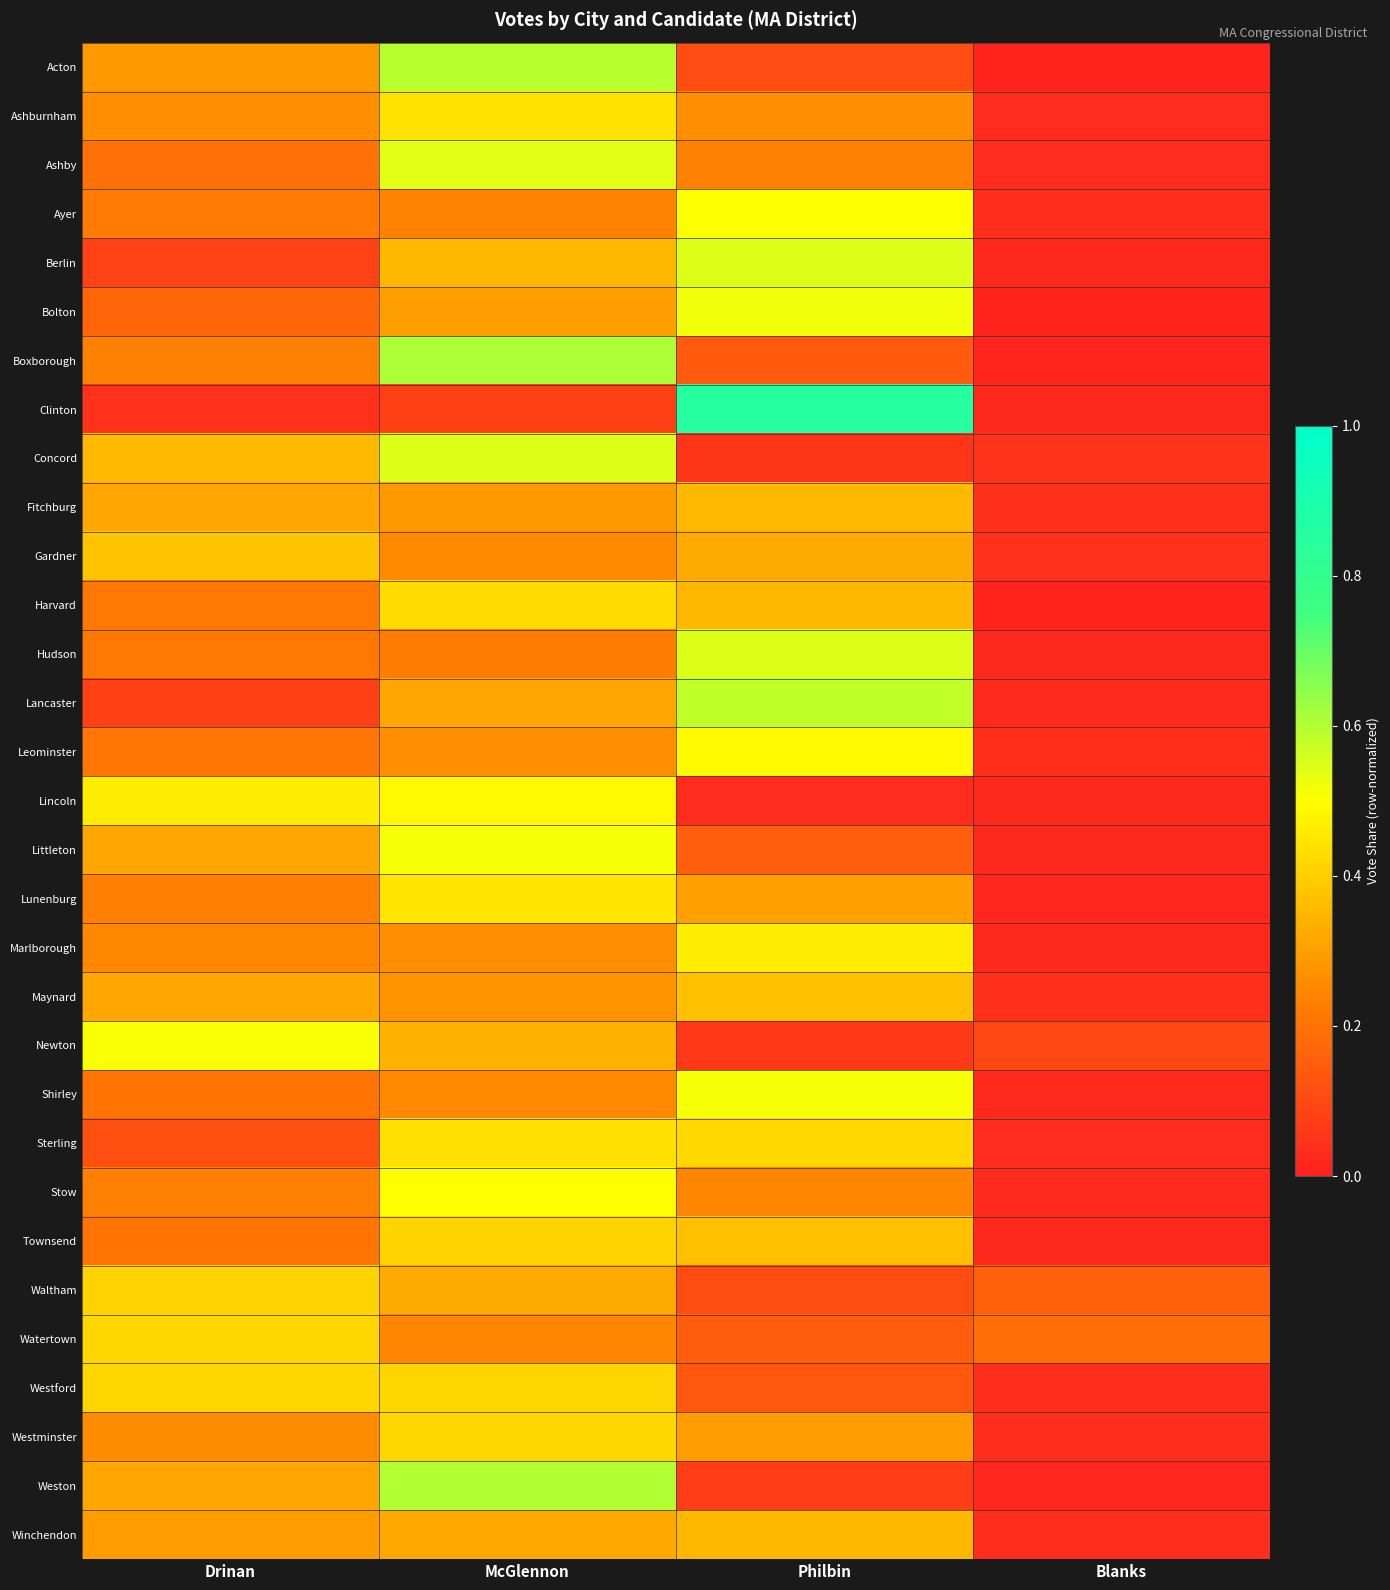

Reading left to right, list all the values displayed in this chart.

Acton: Drinan=0.3	McGlennon=0.6	Philbin=0.1	Blanks=0.0
Ashburnham: Drinan=0.3	McGlennon=0.4	Philbin=0.3	Blanks=0.0
Ashby: Drinan=0.2	McGlennon=0.5	Philbin=0.2	Blanks=0.0
Ayer: Drinan=0.2	McGlennon=0.2	Philbin=0.5	Blanks=0.0
Berlin: Drinan=0.1	McGlennon=0.4	Philbin=0.5	Blanks=0.0
Bolton: Drinan=0.2	McGlennon=0.3	Philbin=0.5	Blanks=0.0
Boxborough: Drinan=0.2	McGlennon=0.6	Philbin=0.1	Blanks=0.0
Clinton: Drinan=0.0	McGlennon=0.1	Philbin=0.9	Blanks=0.0
Concord: Drinan=0.4	McGlennon=0.5	Philbin=0.1	Blanks=0.0
Fitchburg: Drinan=0.3	McGlennon=0.3	Philbin=0.4	Blanks=0.0
Gardner: Drinan=0.4	McGlennon=0.3	Philbin=0.3	Blanks=0.0
Harvard: Drinan=0.2	McGlennon=0.4	Philbin=0.3	Blanks=0.0
Hudson: Drinan=0.2	McGlennon=0.2	Philbin=0.5	Blanks=0.0
Lancaster: Drinan=0.1	McGlennon=0.3	Philbin=0.6	Blanks=0.0
Leominster: Drinan=0.2	McGlennon=0.3	Philbin=0.5	Blanks=0.0
Lincoln: Drinan=0.5	McGlennon=0.5	Philbin=0.0	Blanks=0.0
Littleton: Drinan=0.3	McGlennon=0.5	Philbin=0.2	Blanks=0.0
Lunenburg: Drinan=0.2	McGlennon=0.4	Philbin=0.3	Blanks=0.0
Marlborough: Drinan=0.3	McGlennon=0.3	Philbin=0.5	Blanks=0.0
Maynard: Drinan=0.3	McGlennon=0.3	Philbin=0.4	Blanks=0.0
Newton: Drinan=0.5	McGlennon=0.3	Philbin=0.1	Blanks=0.1
Shirley: Drinan=0.2	McGlennon=0.3	Philbin=0.5	Blanks=0.0
Sterling: Drinan=0.1	McGlennon=0.4	Philbin=0.4	Blanks=0.0
Stow: Drinan=0.2	McGlennon=0.5	Philbin=0.2	Blanks=0.0
Townsend: Drinan=0.2	McGlennon=0.4	Philbin=0.4	Blanks=0.0
Waltham: Drinan=0.4	McGlennon=0.3	Philbin=0.1	Blanks=0.2
Watertown: Drinan=0.4	McGlennon=0.2	Philbin=0.1	Blanks=0.2
Westford: Drinan=0.4	McGlennon=0.4	Philbin=0.1	Blanks=0.0
Westminster: Drinan=0.3	McGlennon=0.4	Philbin=0.3	Blanks=0.0
Weston: Drinan=0.3	McGlennon=0.6	Philbin=0.1	Blanks=0.0
Winchendon: Drinan=0.3	McGlennon=0.3	Philbin=0.4	Blanks=0.0